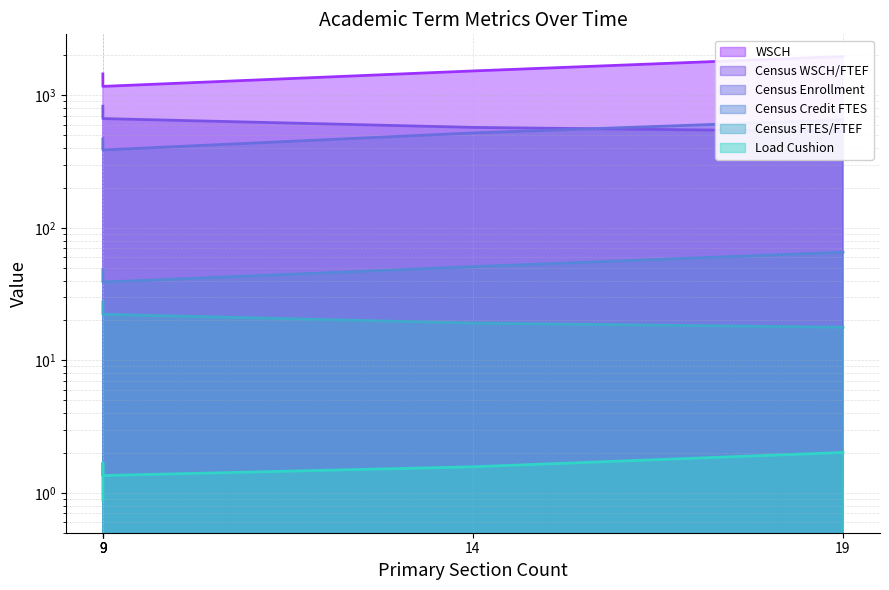

The value of Census FTES/FTEF at 14 is 19.1. True or false?

True